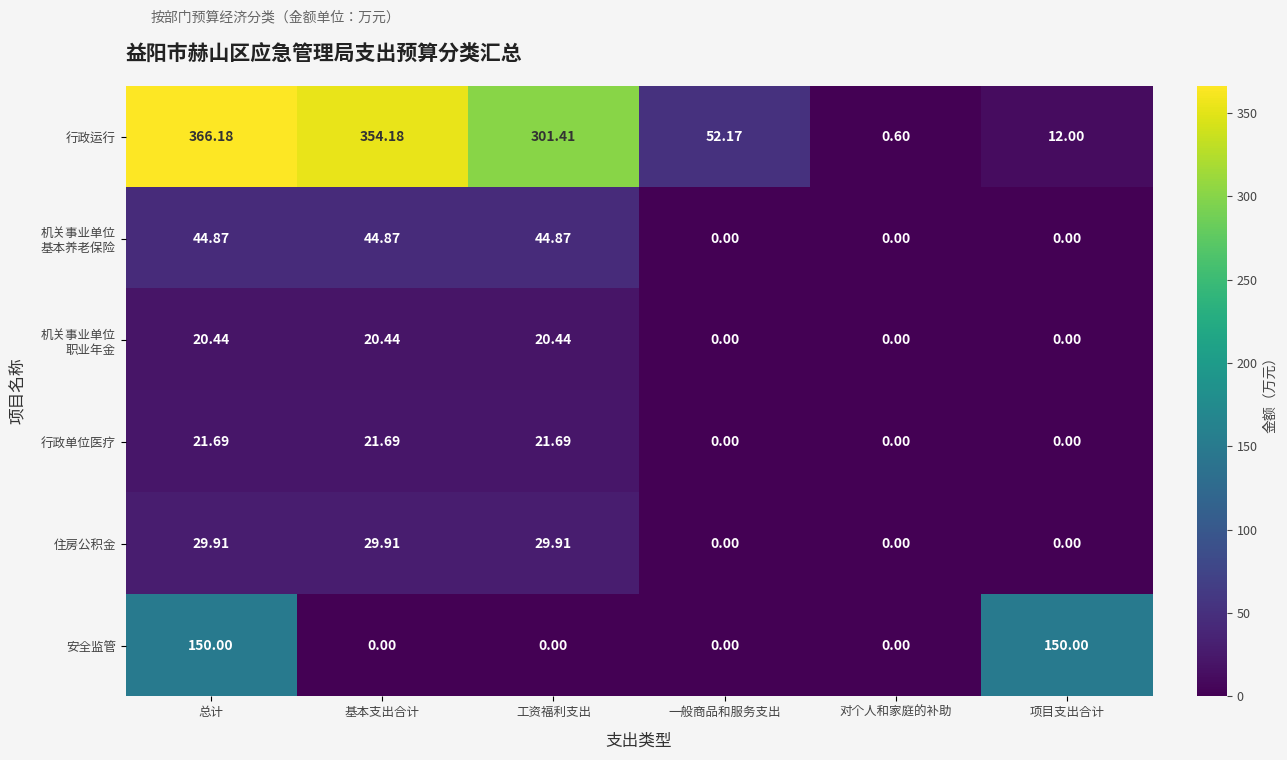

Which series changed the most between 总计 and 工资福利支出?

安全监管